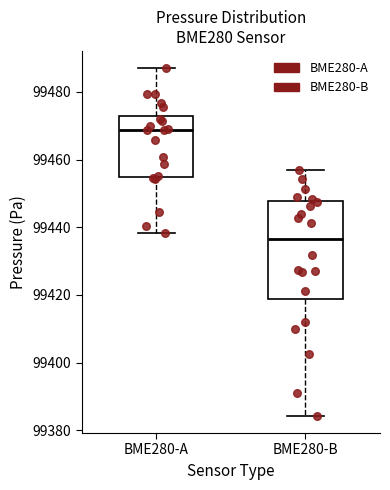

Which box has the lowest median line?

BME280-B